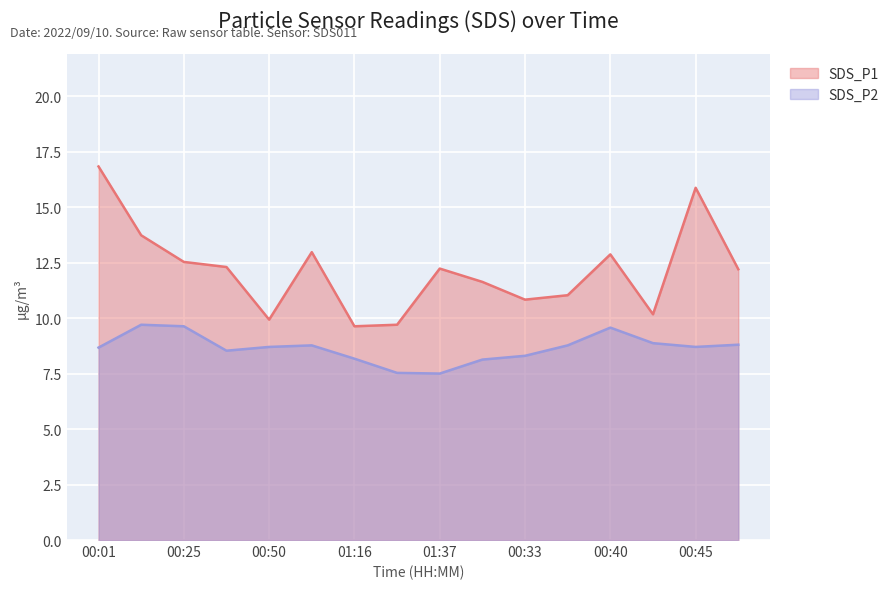

What is the highest value of the SDS_P1 series?

16.8